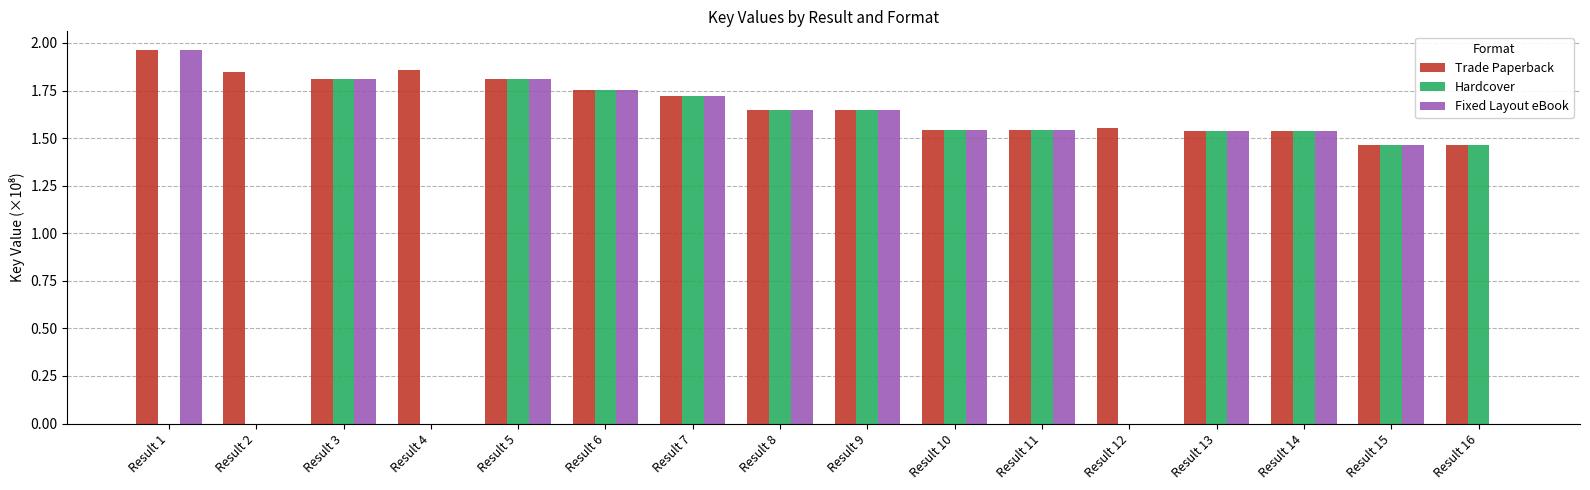

Which series has the largest total across all categories?

Trade Paperback